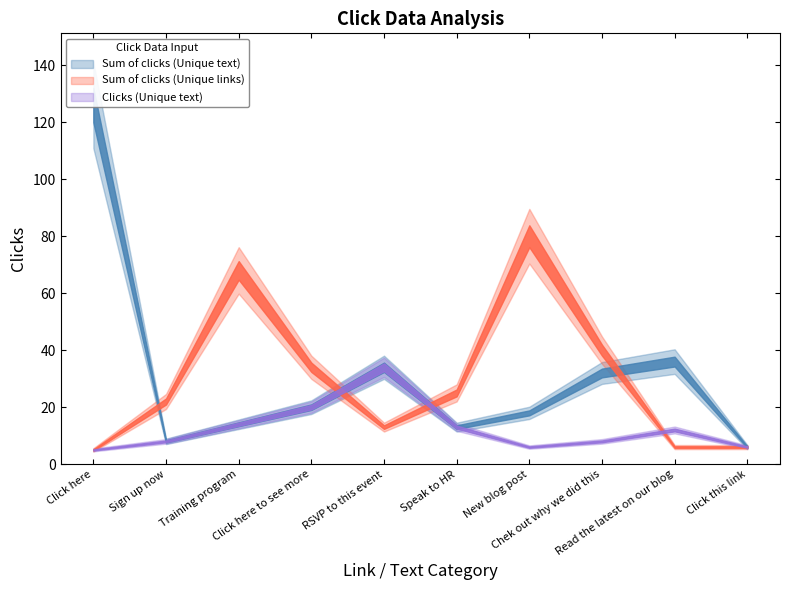

What is the label of the 5th point from the left?

RSVP to this event